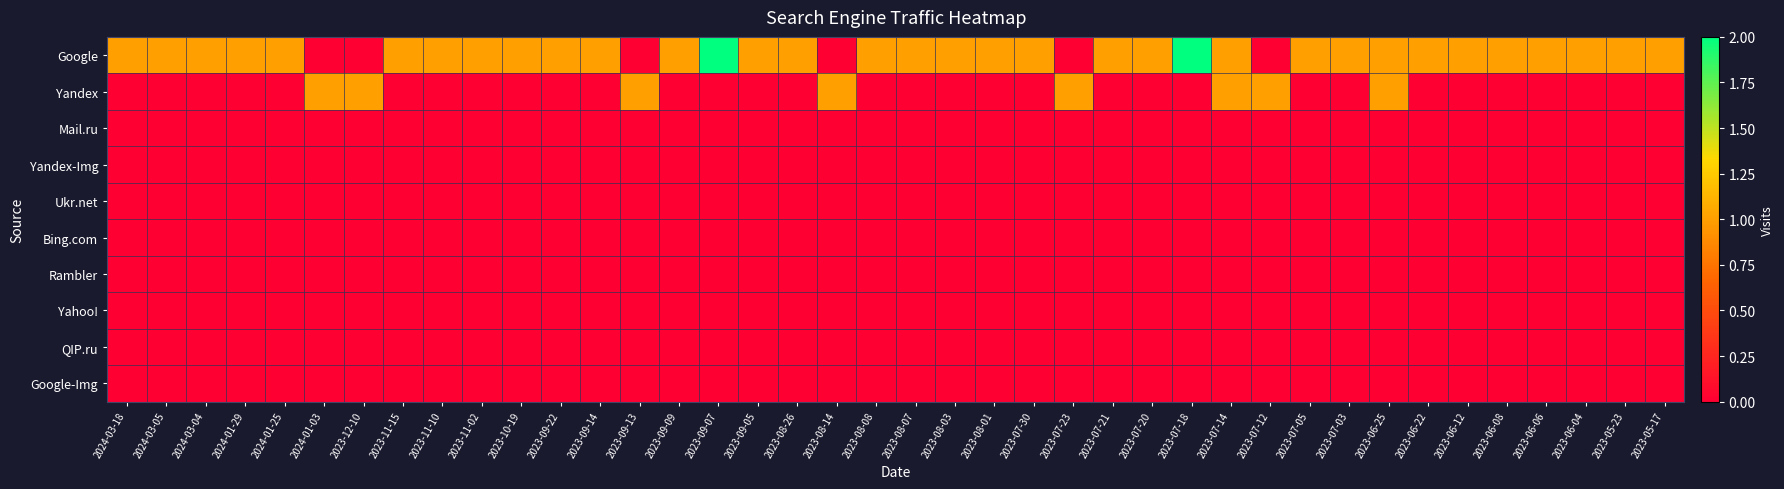

Reading right to left, what are all the values shown in this chart?

Google: 2023-05-17=1	2023-05-23=1	2023-06-04=1	2023-06-06=1	2023-06-08=1	2023-06-12=1	2023-06-22=1	2023-06-25=1	2023-07-03=1	2023-07-05=1	2023-07-12=0	2023-07-14=1	2023-07-18=2	2023-07-20=1	2023-07-21=1	2023-07-23=0	2023-07-30=1	2023-08-01=1	2023-08-03=1	2023-08-07=1	2023-08-08=1	2023-08-14=0	2023-08-26=1	2023-09-05=1	2023-09-07=2	2023-09-09=1	2023-09-13=0	2023-09-14=1	2023-09-22=1	2023-10-19=1	2023-11-02=1	2023-11-10=1	2023-11-15=1	2023-12-10=0	2024-01-03=0	2024-01-25=1	2024-01-29=1	2024-03-04=1	2024-03-05=1	2024-03-18=1
Yandex: 2023-05-17=0	2023-05-23=0	2023-06-04=0	2023-06-06=0	2023-06-08=0	2023-06-12=0	2023-06-22=0	2023-06-25=1	2023-07-03=0	2023-07-05=0	2023-07-12=1	2023-07-14=1	2023-07-18=0	2023-07-20=0	2023-07-21=0	2023-07-23=1	2023-07-30=0	2023-08-01=0	2023-08-03=0	2023-08-07=0	2023-08-08=0	2023-08-14=1	2023-08-26=0	2023-09-05=0	2023-09-07=0	2023-09-09=0	2023-09-13=1	2023-09-14=0	2023-09-22=0	2023-10-19=0	2023-11-02=0	2023-11-10=0	2023-11-15=0	2023-12-10=1	2024-01-03=1	2024-01-25=0	2024-01-29=0	2024-03-04=0	2024-03-05=0	2024-03-18=0
Mail.ru: 2023-05-17=0	2023-05-23=0	2023-06-04=0	2023-06-06=0	2023-06-08=0	2023-06-12=0	2023-06-22=0	2023-06-25=0	2023-07-03=0	2023-07-05=0	2023-07-12=0	2023-07-14=0	2023-07-18=0	2023-07-20=0	2023-07-21=0	2023-07-23=0	2023-07-30=0	2023-08-01=0	2023-08-03=0	2023-08-07=0	2023-08-08=0	2023-08-14=0	2023-08-26=0	2023-09-05=0	2023-09-07=0	2023-09-09=0	2023-09-13=0	2023-09-14=0	2023-09-22=0	2023-10-19=0	2023-11-02=0	2023-11-10=0	2023-11-15=0	2023-12-10=0	2024-01-03=0	2024-01-25=0	2024-01-29=0	2024-03-04=0	2024-03-05=0	2024-03-18=0
Yandex-Img: 2023-05-17=0	2023-05-23=0	2023-06-04=0	2023-06-06=0	2023-06-08=0	2023-06-12=0	2023-06-22=0	2023-06-25=0	2023-07-03=0	2023-07-05=0	2023-07-12=0	2023-07-14=0	2023-07-18=0	2023-07-20=0	2023-07-21=0	2023-07-23=0	2023-07-30=0	2023-08-01=0	2023-08-03=0	2023-08-07=0	2023-08-08=0	2023-08-14=0	2023-08-26=0	2023-09-05=0	2023-09-07=0	2023-09-09=0	2023-09-13=0	2023-09-14=0	2023-09-22=0	2023-10-19=0	2023-11-02=0	2023-11-10=0	2023-11-15=0	2023-12-10=0	2024-01-03=0	2024-01-25=0	2024-01-29=0	2024-03-04=0	2024-03-05=0	2024-03-18=0
Ukr.net: 2023-05-17=0	2023-05-23=0	2023-06-04=0	2023-06-06=0	2023-06-08=0	2023-06-12=0	2023-06-22=0	2023-06-25=0	2023-07-03=0	2023-07-05=0	2023-07-12=0	2023-07-14=0	2023-07-18=0	2023-07-20=0	2023-07-21=0	2023-07-23=0	2023-07-30=0	2023-08-01=0	2023-08-03=0	2023-08-07=0	2023-08-08=0	2023-08-14=0	2023-08-26=0	2023-09-05=0	2023-09-07=0	2023-09-09=0	2023-09-13=0	2023-09-14=0	2023-09-22=0	2023-10-19=0	2023-11-02=0	2023-11-10=0	2023-11-15=0	2023-12-10=0	2024-01-03=0	2024-01-25=0	2024-01-29=0	2024-03-04=0	2024-03-05=0	2024-03-18=0
Bing.com: 2023-05-17=0	2023-05-23=0	2023-06-04=0	2023-06-06=0	2023-06-08=0	2023-06-12=0	2023-06-22=0	2023-06-25=0	2023-07-03=0	2023-07-05=0	2023-07-12=0	2023-07-14=0	2023-07-18=0	2023-07-20=0	2023-07-21=0	2023-07-23=0	2023-07-30=0	2023-08-01=0	2023-08-03=0	2023-08-07=0	2023-08-08=0	2023-08-14=0	2023-08-26=0	2023-09-05=0	2023-09-07=0	2023-09-09=0	2023-09-13=0	2023-09-14=0	2023-09-22=0	2023-10-19=0	2023-11-02=0	2023-11-10=0	2023-11-15=0	2023-12-10=0	2024-01-03=0	2024-01-25=0	2024-01-29=0	2024-03-04=0	2024-03-05=0	2024-03-18=0
Rambler: 2023-05-17=0	2023-05-23=0	2023-06-04=0	2023-06-06=0	2023-06-08=0	2023-06-12=0	2023-06-22=0	2023-06-25=0	2023-07-03=0	2023-07-05=0	2023-07-12=0	2023-07-14=0	2023-07-18=0	2023-07-20=0	2023-07-21=0	2023-07-23=0	2023-07-30=0	2023-08-01=0	2023-08-03=0	2023-08-07=0	2023-08-08=0	2023-08-14=0	2023-08-26=0	2023-09-05=0	2023-09-07=0	2023-09-09=0	2023-09-13=0	2023-09-14=0	2023-09-22=0	2023-10-19=0	2023-11-02=0	2023-11-10=0	2023-11-15=0	2023-12-10=0	2024-01-03=0	2024-01-25=0	2024-01-29=0	2024-03-04=0	2024-03-05=0	2024-03-18=0
Yahoo!: 2023-05-17=0	2023-05-23=0	2023-06-04=0	2023-06-06=0	2023-06-08=0	2023-06-12=0	2023-06-22=0	2023-06-25=0	2023-07-03=0	2023-07-05=0	2023-07-12=0	2023-07-14=0	2023-07-18=0	2023-07-20=0	2023-07-21=0	2023-07-23=0	2023-07-30=0	2023-08-01=0	2023-08-03=0	2023-08-07=0	2023-08-08=0	2023-08-14=0	2023-08-26=0	2023-09-05=0	2023-09-07=0	2023-09-09=0	2023-09-13=0	2023-09-14=0	2023-09-22=0	2023-10-19=0	2023-11-02=0	2023-11-10=0	2023-11-15=0	2023-12-10=0	2024-01-03=0	2024-01-25=0	2024-01-29=0	2024-03-04=0	2024-03-05=0	2024-03-18=0
QIP.ru: 2023-05-17=0	2023-05-23=0	2023-06-04=0	2023-06-06=0	2023-06-08=0	2023-06-12=0	2023-06-22=0	2023-06-25=0	2023-07-03=0	2023-07-05=0	2023-07-12=0	2023-07-14=0	2023-07-18=0	2023-07-20=0	2023-07-21=0	2023-07-23=0	2023-07-30=0	2023-08-01=0	2023-08-03=0	2023-08-07=0	2023-08-08=0	2023-08-14=0	2023-08-26=0	2023-09-05=0	2023-09-07=0	2023-09-09=0	2023-09-13=0	2023-09-14=0	2023-09-22=0	2023-10-19=0	2023-11-02=0	2023-11-10=0	2023-11-15=0	2023-12-10=0	2024-01-03=0	2024-01-25=0	2024-01-29=0	2024-03-04=0	2024-03-05=0	2024-03-18=0
Google-Img: 2023-05-17=0	2023-05-23=0	2023-06-04=0	2023-06-06=0	2023-06-08=0	2023-06-12=0	2023-06-22=0	2023-06-25=0	2023-07-03=0	2023-07-05=0	2023-07-12=0	2023-07-14=0	2023-07-18=0	2023-07-20=0	2023-07-21=0	2023-07-23=0	2023-07-30=0	2023-08-01=0	2023-08-03=0	2023-08-07=0	2023-08-08=0	2023-08-14=0	2023-08-26=0	2023-09-05=0	2023-09-07=0	2023-09-09=0	2023-09-13=0	2023-09-14=0	2023-09-22=0	2023-10-19=0	2023-11-02=0	2023-11-10=0	2023-11-15=0	2023-12-10=0	2024-01-03=0	2024-01-25=0	2024-01-29=0	2024-03-04=0	2024-03-05=0	2024-03-18=0